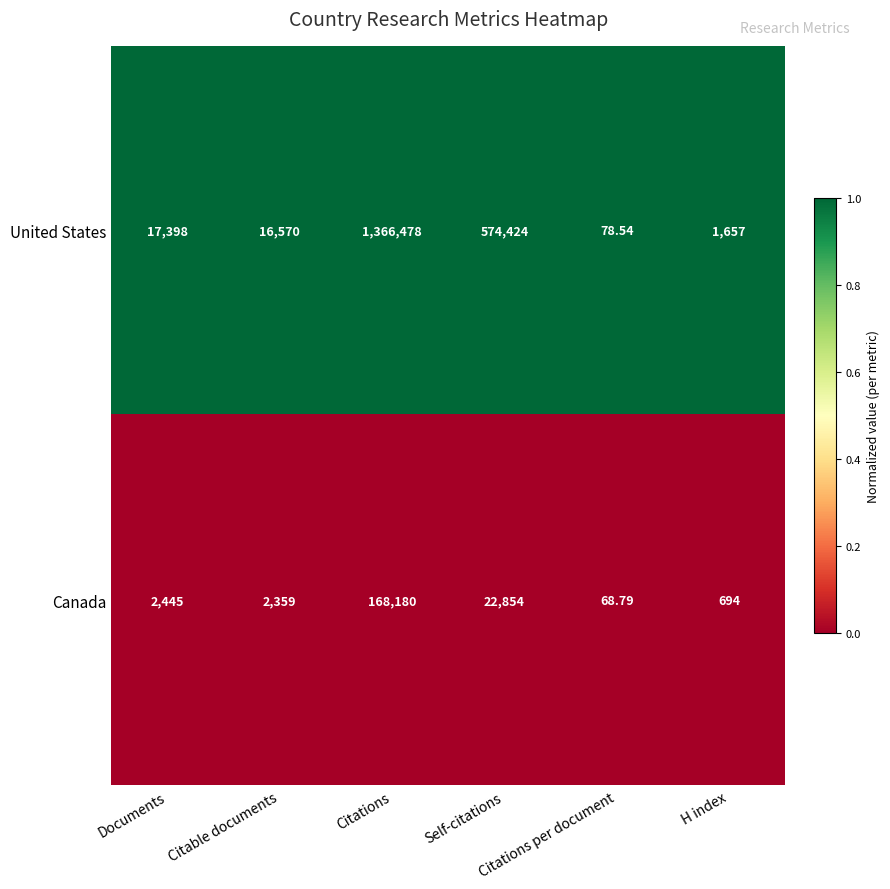

At which category does the chart reach its peak across all series?

Citations